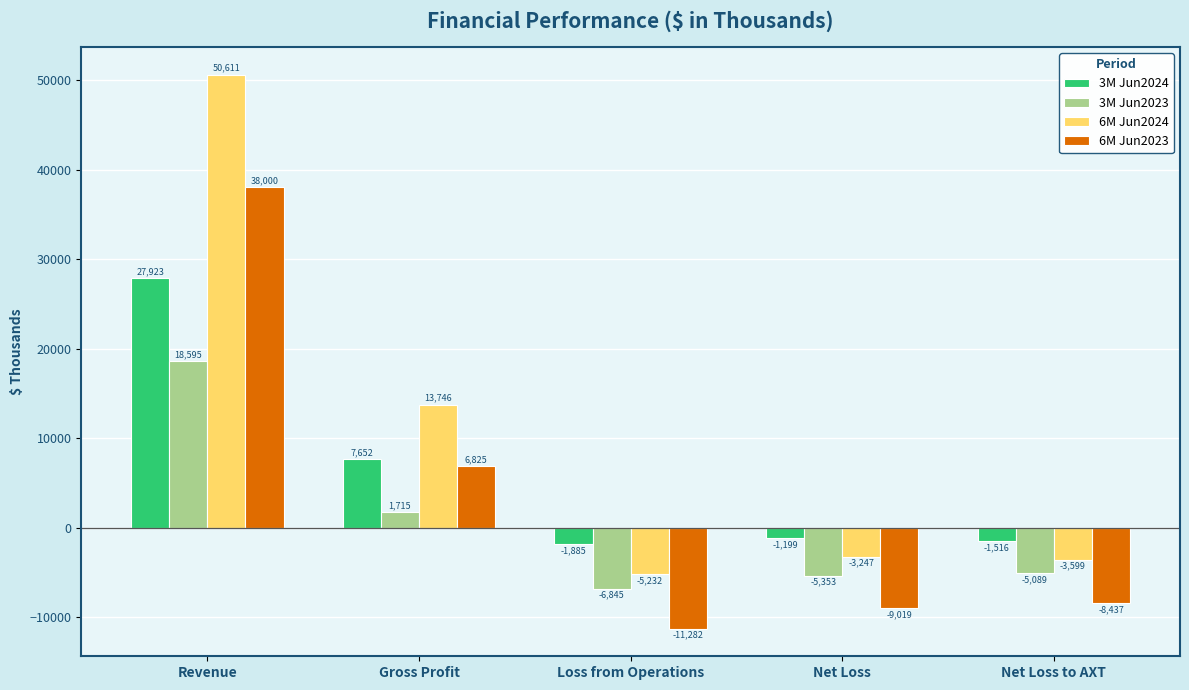

Rank the categories by 6M Jun2023 value from lowest to highest.

Loss from Operations, Net Loss, Net Loss to AXT, Gross Profit, Revenue